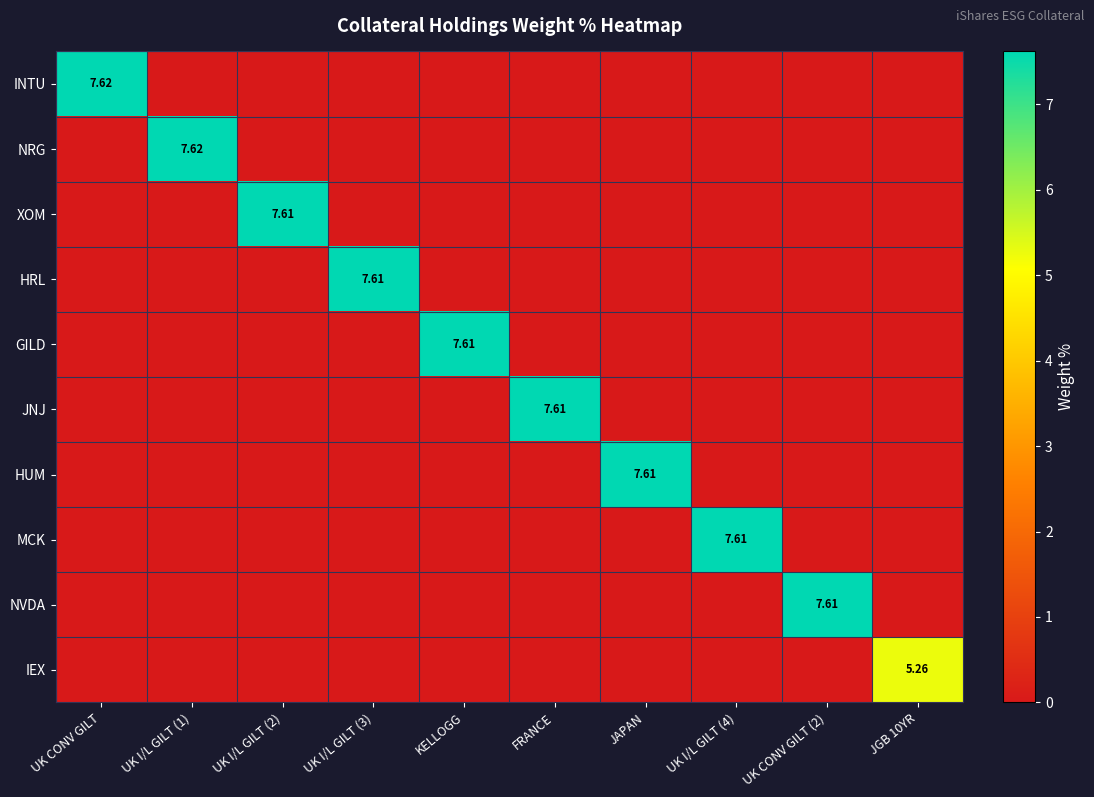

True or false: JNJ has a value of 7.6 at FRANCE.

True